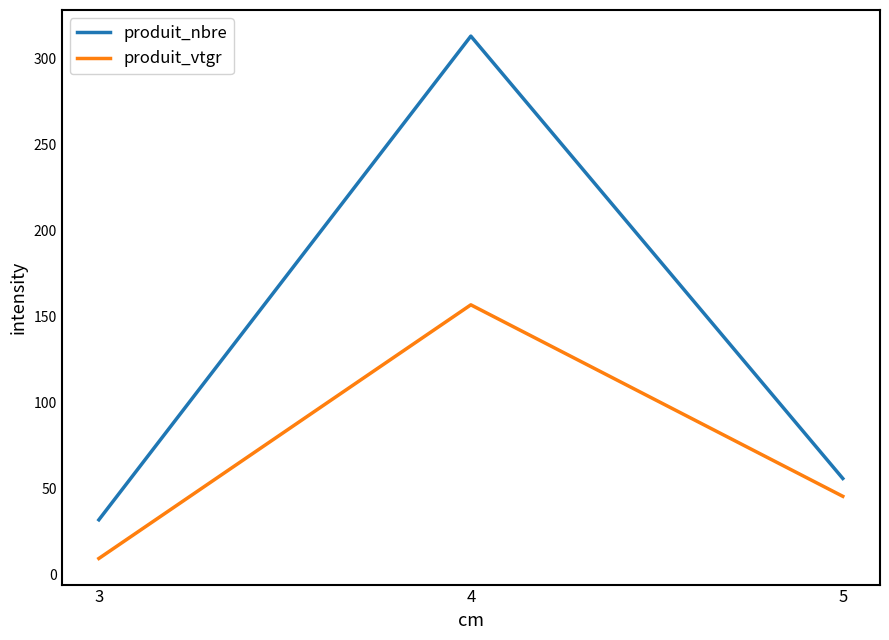

At which label does produit_vtgr reach its minimum?

3